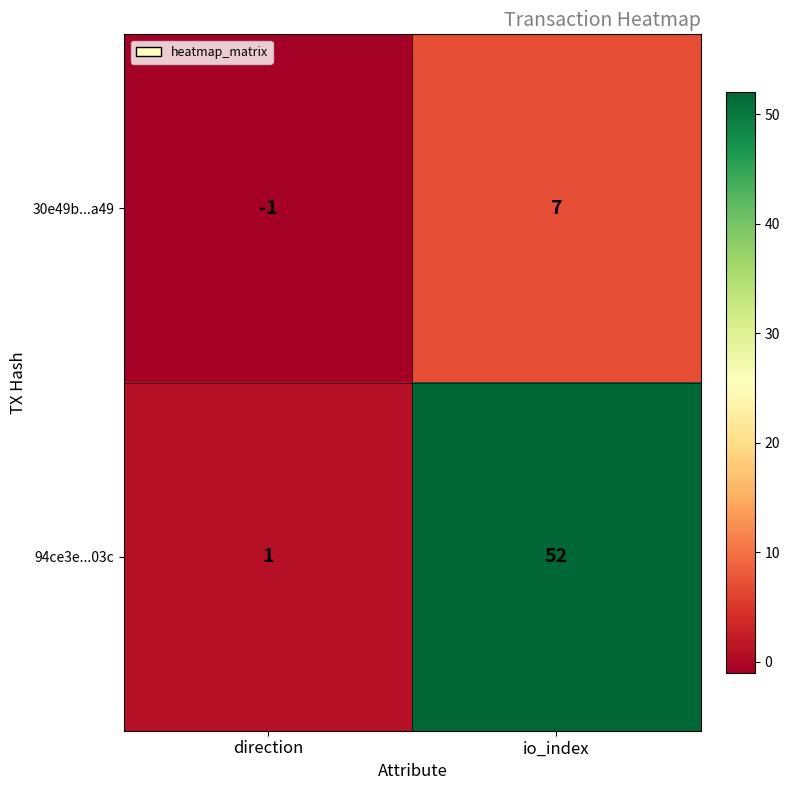

How many series are shown in this chart?

2